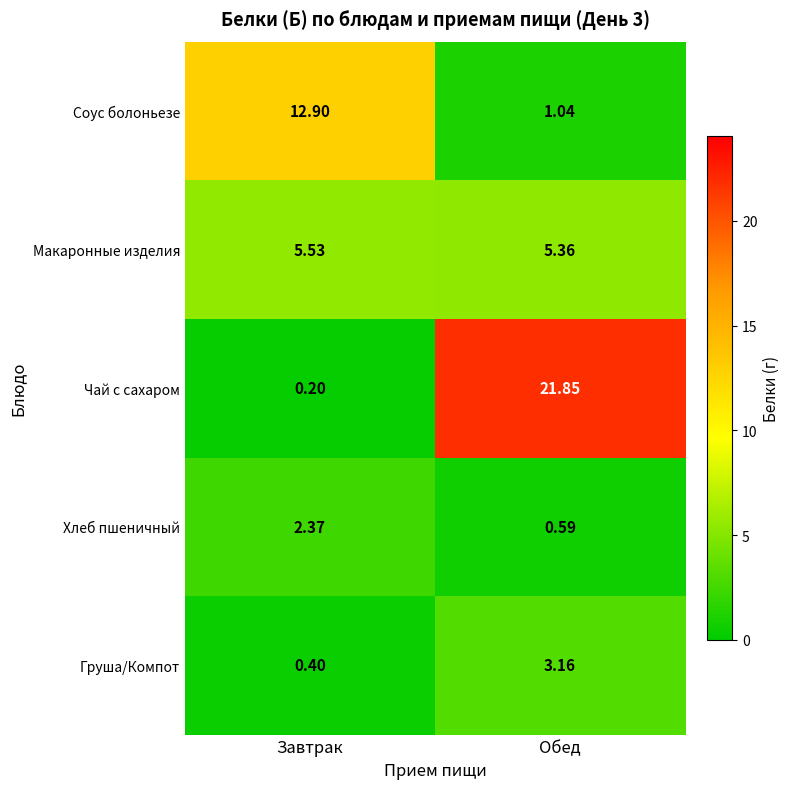

Where is Груша/Компот nearest to the value 1?

Завтрак